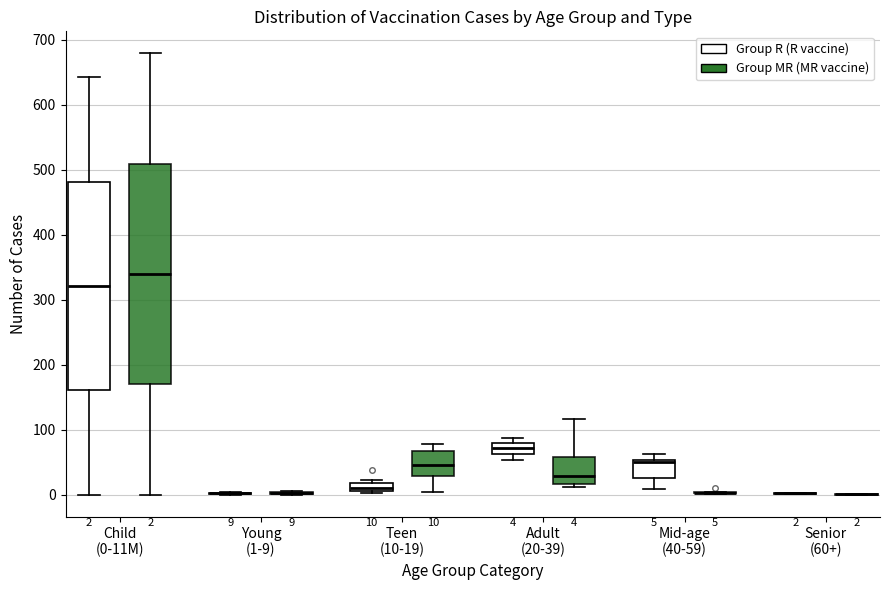

Which box is the tallest, from its lower edge to its upper edge?

Child (0-11M) (Group MR (MR vaccine))